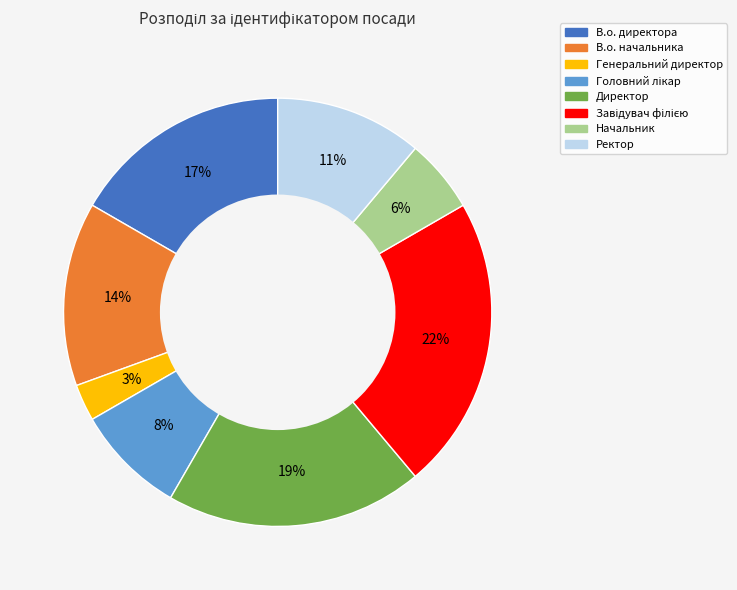

The В.о. директора slice represents 31% of the pie. True or false?

False